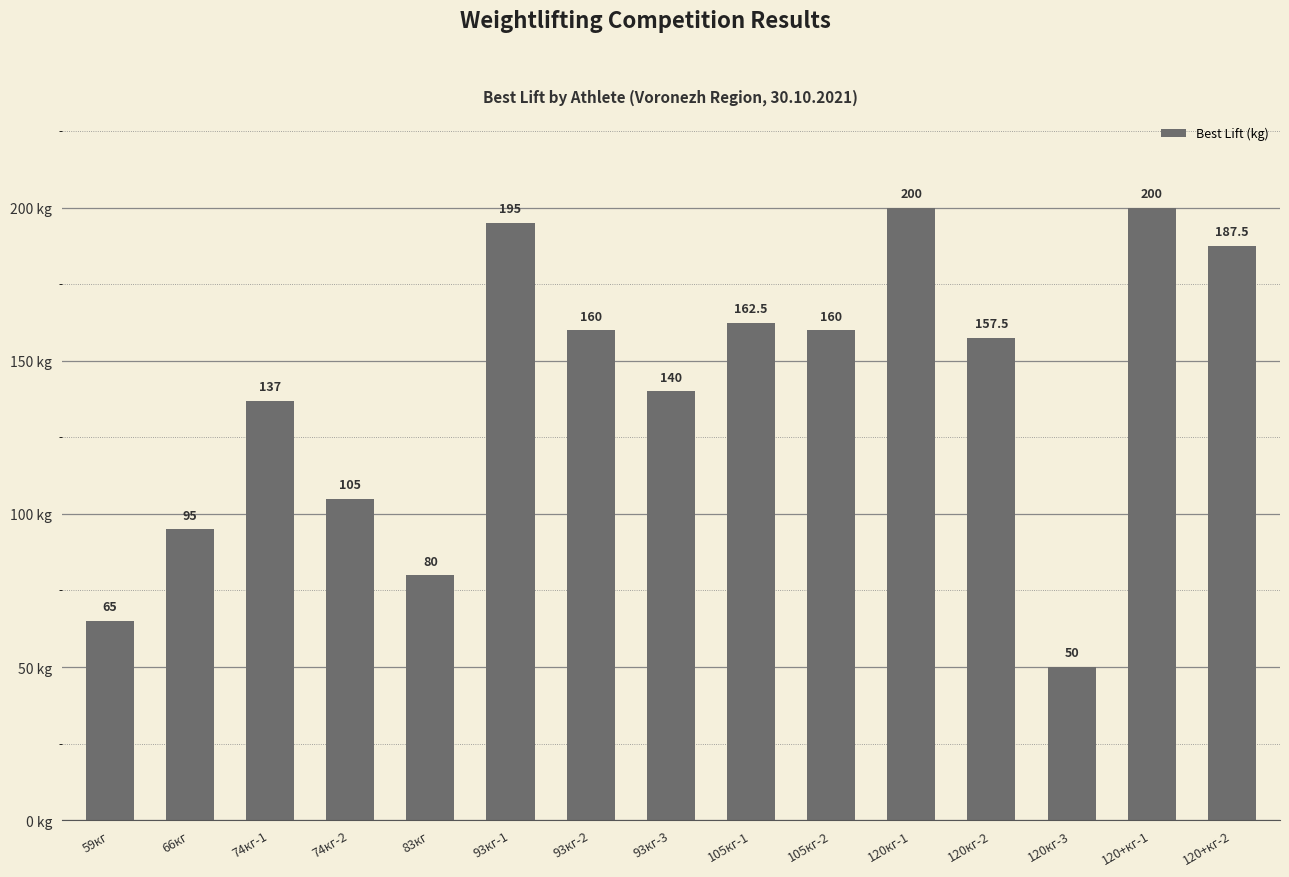

What is the difference between the maximum and second lowest values?

135.0